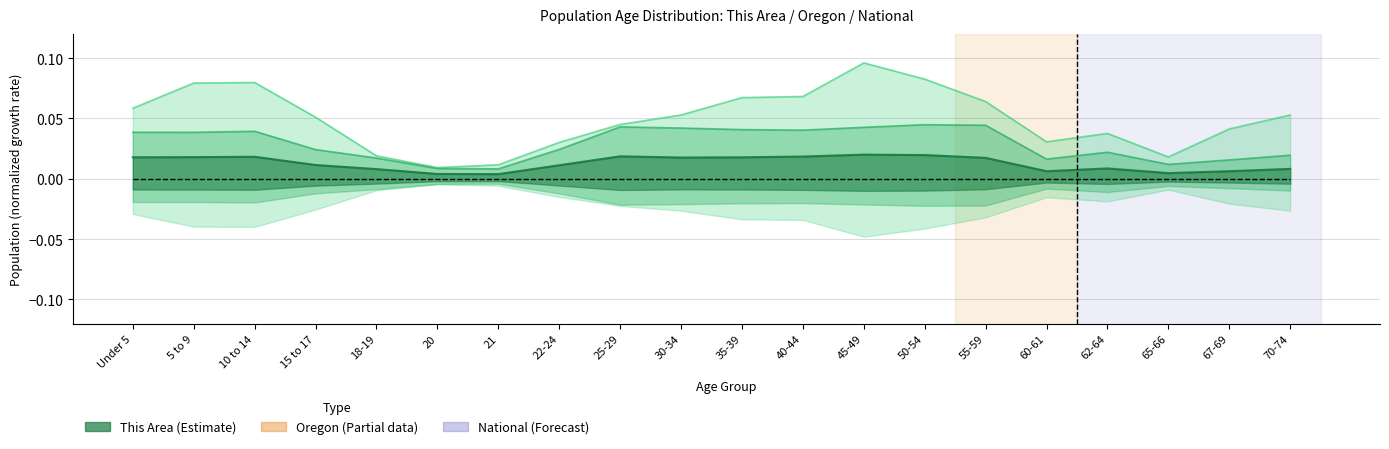

Is the value of National at 25-29 greater than the value of This Area at 25-29?

No